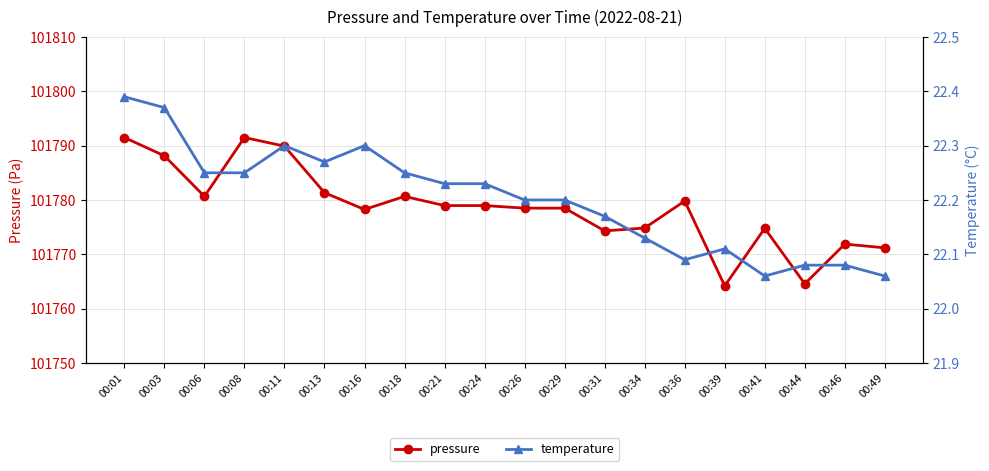

What is the value of the temperature point at the 1st from the left?

22.4